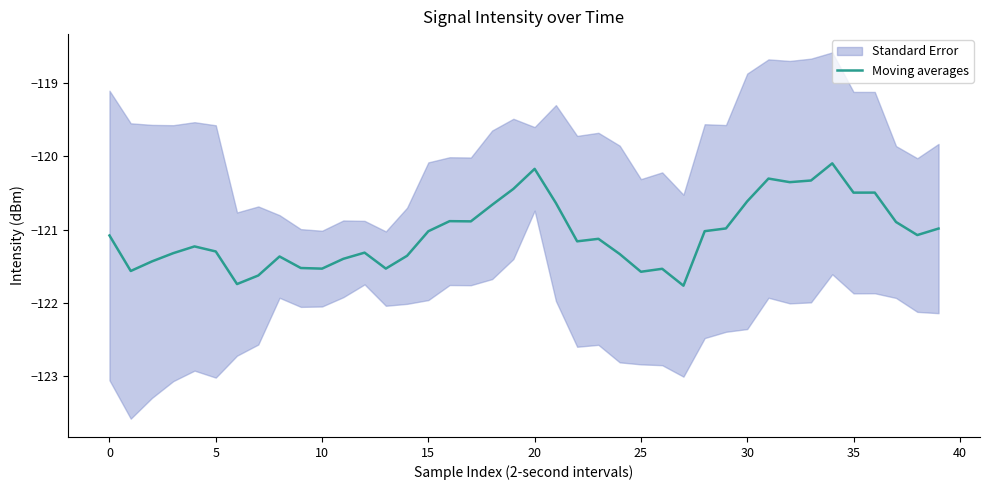

What is the highest value of the Moving averages series?

-120.1